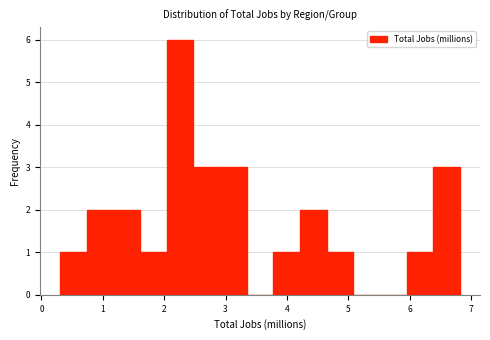

Reading left to right, list every bar in this chart as the range it spans on the x-axis followed by its height. Neither the bar edges nor the heights are printed on the chart, so give them approximately, as read against the axes.

0.3 to 0.7: 1
0.7 to 1.2: 2
1.2 to 1.6: 2
1.6 to 2.0: 1
2.0 to 2.5: 6
2.5 to 2.9: 3
2.9 to 3.3: 3
3.3 to 3.8: 0
3.8 to 4.2: 1
4.2 to 4.6: 2
4.6 to 5.1: 1
5.1 to 5.5: 0
5.5 to 6.0: 0
6.0 to 6.4: 1
6.4 to 6.8: 3